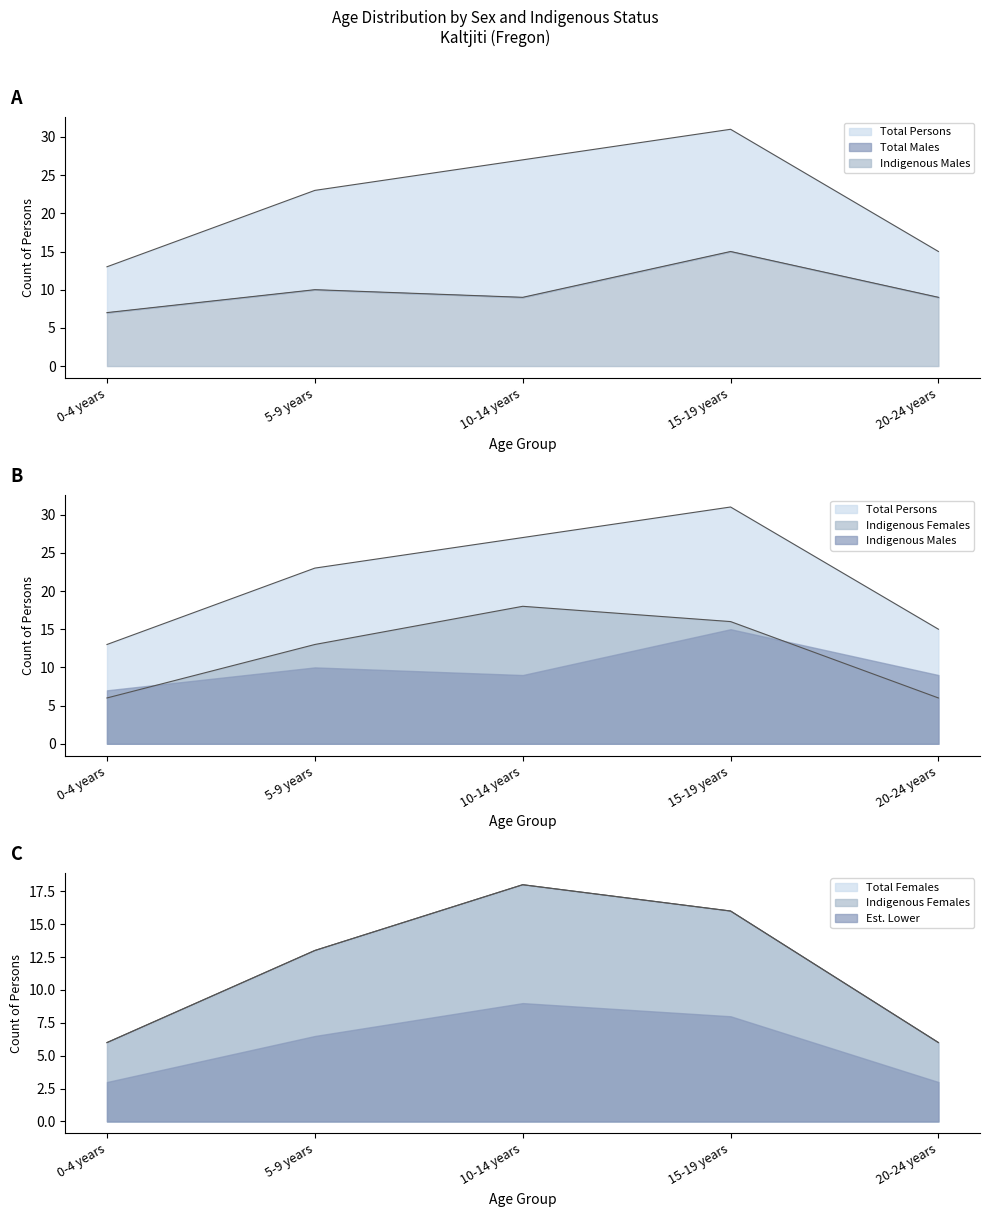

How many positive values does the Indigenous Females series have?

5